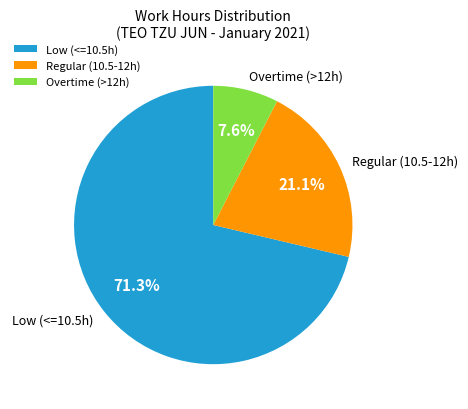

How much of the chart is everything except Low (<=10.5h)?

28.7%